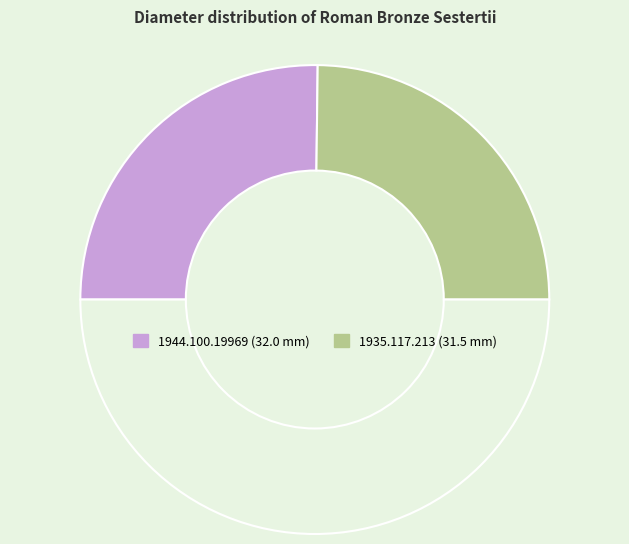

How many slices are in this pie chart?

3